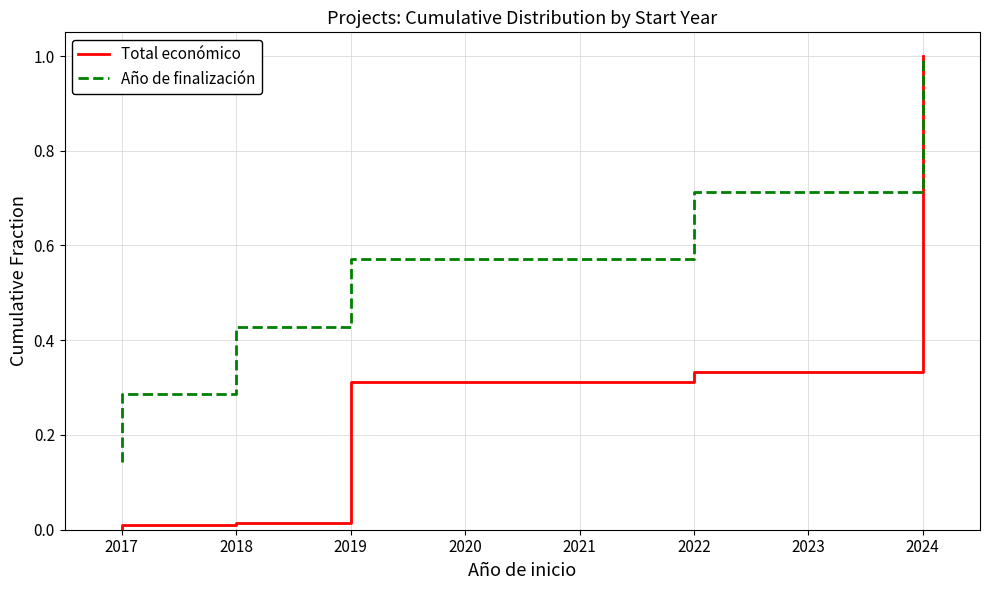

Which series changed the most between 2017 and 2018?

Año de finalización